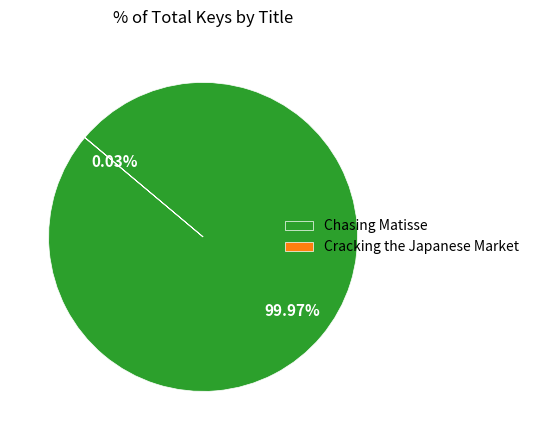

Does Chasing Matisse represent more than half of the total?

Yes